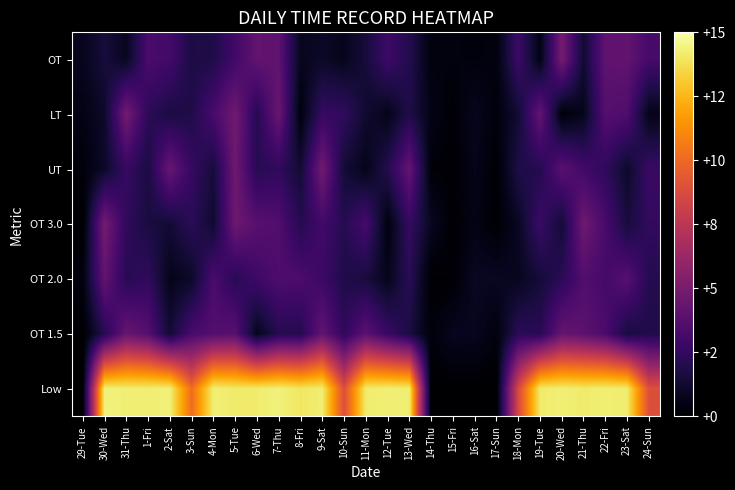

Reading left to right, extract all data points from this chart.

Low: 29-Tue=0.0	30-Wed=14.4	31-Thu=14.3	1-Fri=14.2	2-Sat=14.3	3-Sun=10.1	4-Mon=14.3	5-Tue=14.1	6-Wed=14.2	7-Thu=14.4	8-Fri=14.0	9-Sat=14.2	10-Sun=8.9	11-Mon=14.2	12-Tue=14.3	13-Wed=14.2	14-Thu=0.0	15-Fri=0.0	16-Sat=0.0	17-Sun=0.0	18-Mon=8.6	19-Tue=14.1	20-Wed=14.3	21-Thu=14.1	22-Fri=14.3	23-Sat=14.2	24-Sun=9.0
OT 1.5: 29-Tue=0.0	30-Wed=2.0	31-Thu=4.4	1-Fri=3.7	2-Sat=1.4	3-Sun=3.3	4-Mon=3.6	5-Tue=3.8	6-Wed=0.7	7-Thu=2.1	8-Fri=2.0	9-Sat=4.2	10-Sun=2.4	11-Mon=3.9	12-Tue=2.7	13-Wed=1.7	14-Thu=0.3	15-Fri=0.8	16-Sat=0.8	17-Sun=0.4	18-Mon=2.3	19-Tue=2.2	20-Wed=4.3	21-Thu=4.0	22-Fri=3.3	23-Sat=1.6	24-Sun=1.9
OT 2.0: 29-Tue=0.4	30-Wed=4.2	31-Thu=2.1	1-Fri=2.5	2-Sat=0.7	3-Sun=1.1	4-Mon=3.3	5-Tue=2.2	6-Wed=2.9	7-Thu=3.4	8-Fri=3.4	9-Sat=2.8	10-Sun=1.9	11-Mon=1.6	12-Tue=0.8	13-Wed=2.2	14-Thu=0.1	15-Fri=0.1	16-Sat=1.0	17-Sun=0.9	18-Mon=0.9	19-Tue=1.5	20-Wed=2.2	21-Thu=3.6	22-Fri=3.1	23-Sat=3.8	24-Sun=2.1
OT 3.0: 29-Tue=0.0	30-Wed=4.8	31-Thu=2.4	1-Fri=1.6	2-Sat=1.4	3-Sun=2.2	4-Mon=1.2	5-Tue=4.6	6-Wed=3.8	7-Thu=3.6	8-Fri=2.1	9-Sat=3.0	10-Sun=2.1	11-Mon=3.2	12-Tue=0.4	13-Wed=2.6	14-Thu=0.9	15-Fri=0.1	16-Sat=0.6	17-Sun=0.1	18-Mon=0.9	19-Tue=2.8	20-Wed=1.4	21-Thu=4.7	22-Fri=3.3	23-Sat=1.6	24-Sun=2.5
UT: 29-Tue=0.3	30-Wed=1.1	31-Thu=2.6	1-Fri=1.7	2-Sat=4.4	3-Sun=2.6	4-Mon=1.5	5-Tue=4.6	6-Wed=2.1	7-Thu=2.4	8-Fri=1.4	9-Sat=4.8	10-Sun=1.4	11-Mon=0.7	12-Tue=2.0	13-Wed=4.3	14-Thu=0.2	15-Fri=0.1	16-Sat=0.7	17-Sun=0.1	18-Mon=1.8	19-Tue=2.0	20-Wed=3.9	21-Thu=3.0	22-Fri=2.4	23-Sat=1.1	24-Sun=2.7
LT: 29-Tue=0.5	30-Wed=1.1	31-Thu=4.8	1-Fri=2.3	2-Sat=1.7	3-Sun=1.9	4-Mon=3.3	5-Tue=4.7	6-Wed=2.1	7-Thu=4.4	8-Fri=0.4	9-Sat=2.6	10-Sun=2.4	11-Mon=1.3	12-Tue=0.7	13-Wed=1.9	14-Thu=0.6	15-Fri=0.1	16-Sat=0.8	17-Sun=0.3	18-Mon=1.4	19-Tue=4.2	20-Wed=0.2	21-Thu=0.7	22-Fri=3.7	23-Sat=3.5	24-Sun=0.6
OT: 29-Tue=0.8	30-Wed=1.5	31-Thu=0.9	1-Fri=3.3	2-Sat=3.1	3-Sun=1.7	4-Mon=1.9	5-Tue=3.0	6-Wed=4.2	7-Thu=4.1	8-Fri=0.8	9-Sat=1.0	10-Sun=0.8	11-Mon=1.5	12-Tue=2.9	13-Wed=2.0	14-Thu=0.4	15-Fri=0.4	16-Sat=0.3	17-Sun=0.4	18-Mon=2.8	19-Tue=0.5	20-Wed=4.9	21-Thu=1.3	22-Fri=4.1	23-Sat=4.2	24-Sun=3.2